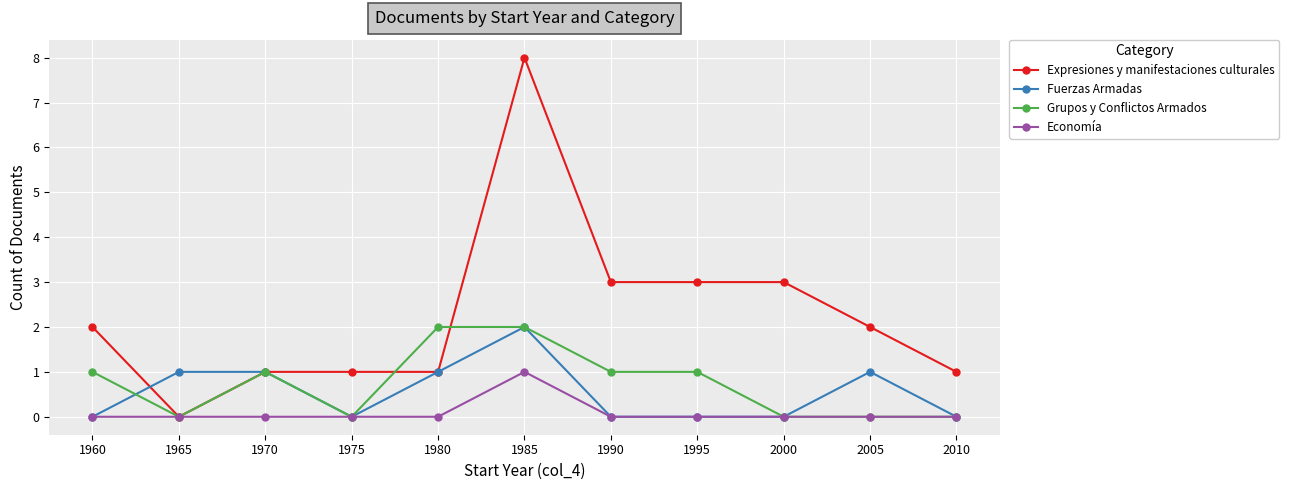

Reading left to right, transcribe all the data shown in this chart.

Expresiones y manifestaciones culturales: 2	0	1	1	1	8	3	3	3	2	1
Fuerzas Armadas: 0	1	1	0	1	2	0	0	0	1	0
Grupos y Conflictos Armados: 1	0	1	0	2	2	1	1	0	0	0
Economía: 0	0	0	0	0	1	0	0	0	0	0